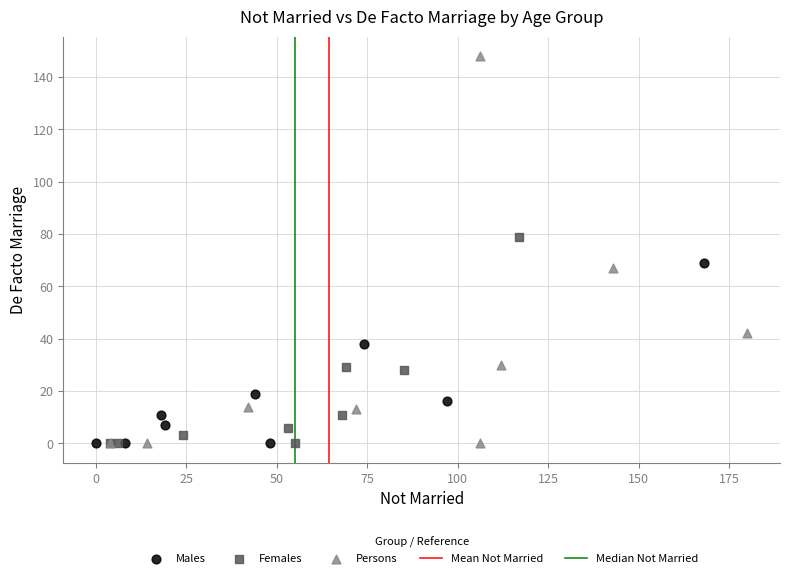

Which series contains the highest Y value?

Persons